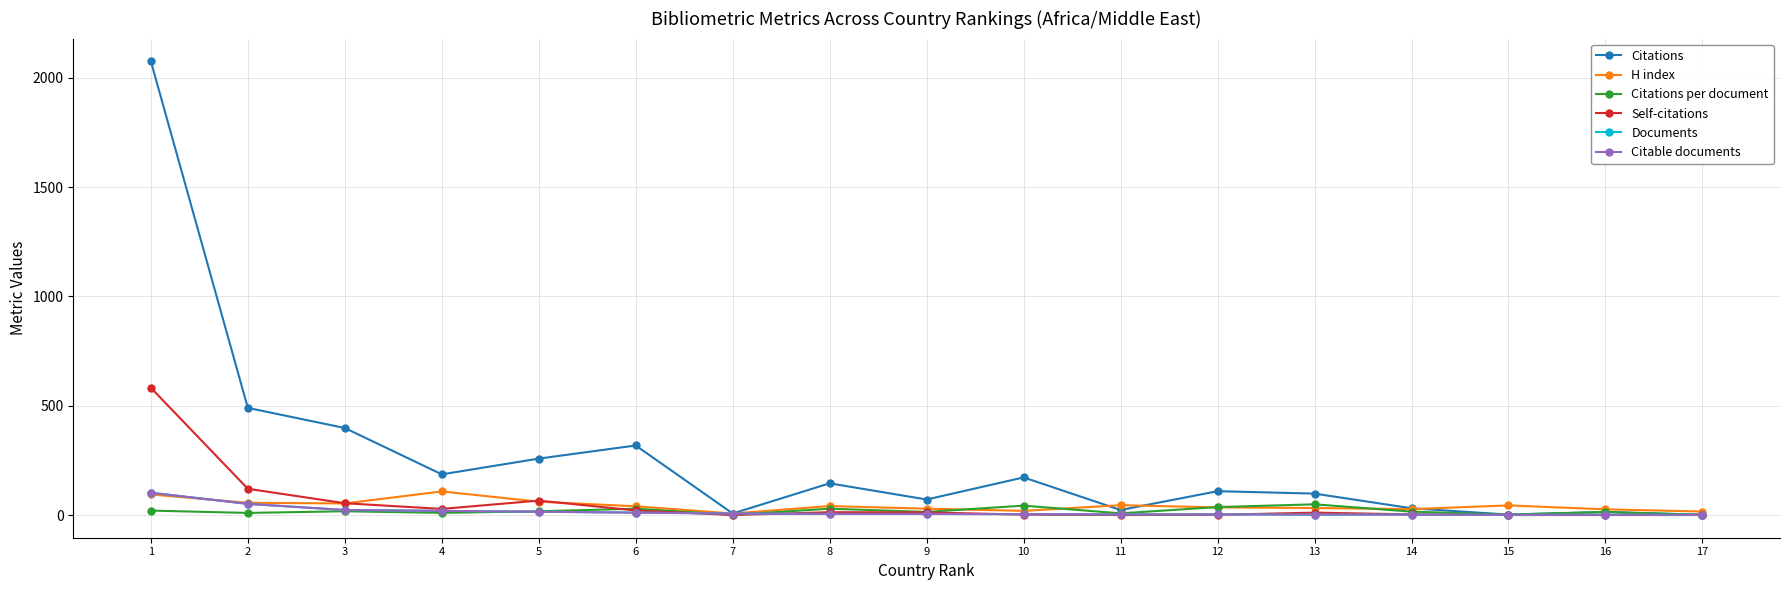

Which category has the lowest value in the Citable documents series?

15